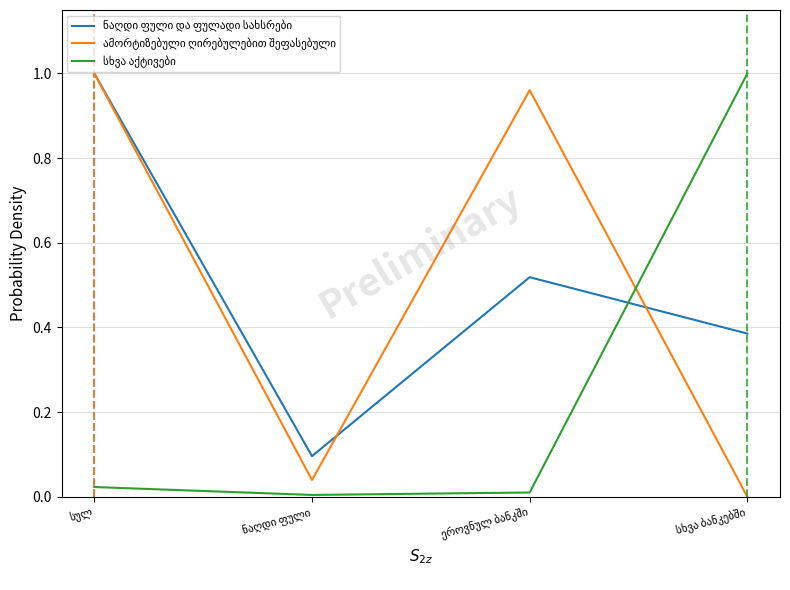

True or false: სხვა აქტივები has a value of 0.0 at სულ.

True